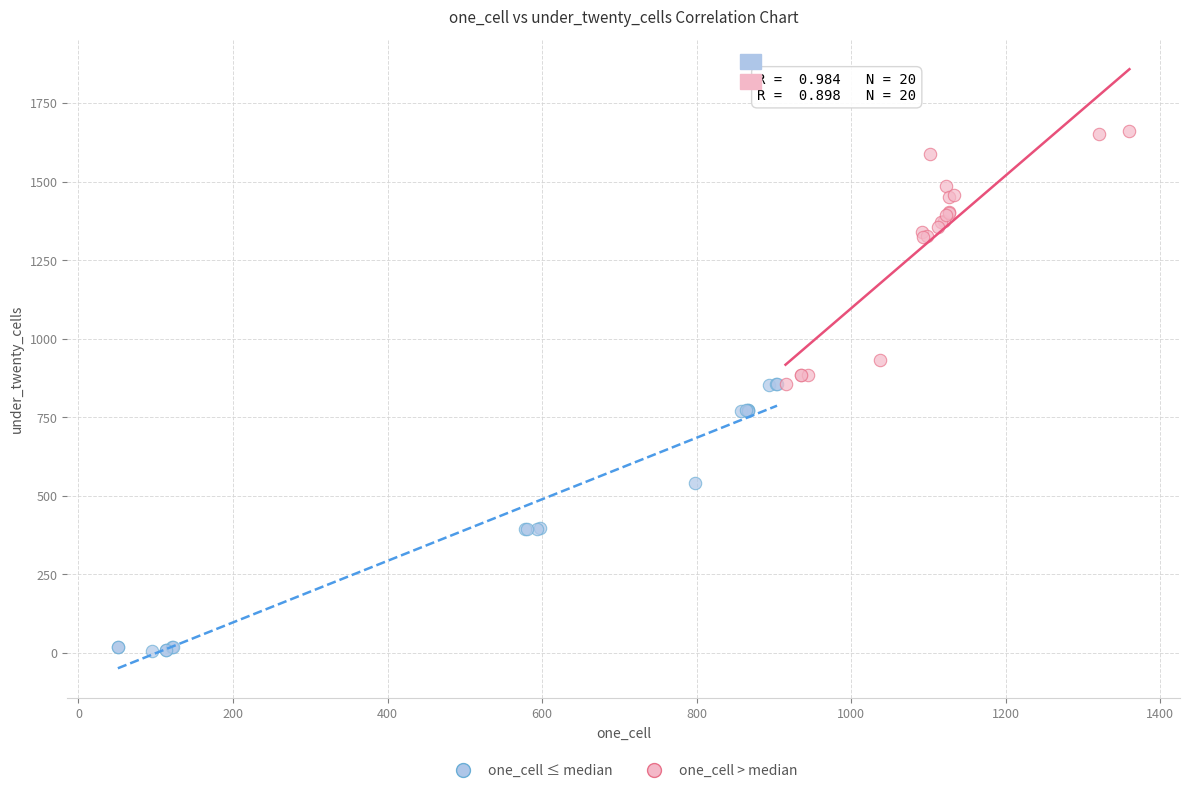

Which series reaches the minimum Y coordinate?

one_cell ≤ median